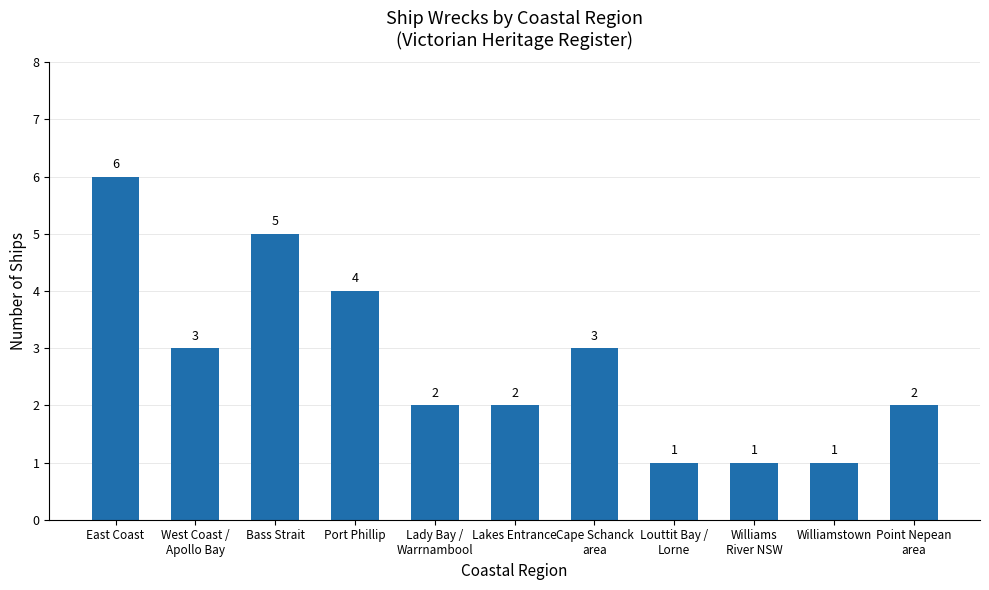

Between Port Phillip and Bass Strait, which is larger?

Bass Strait